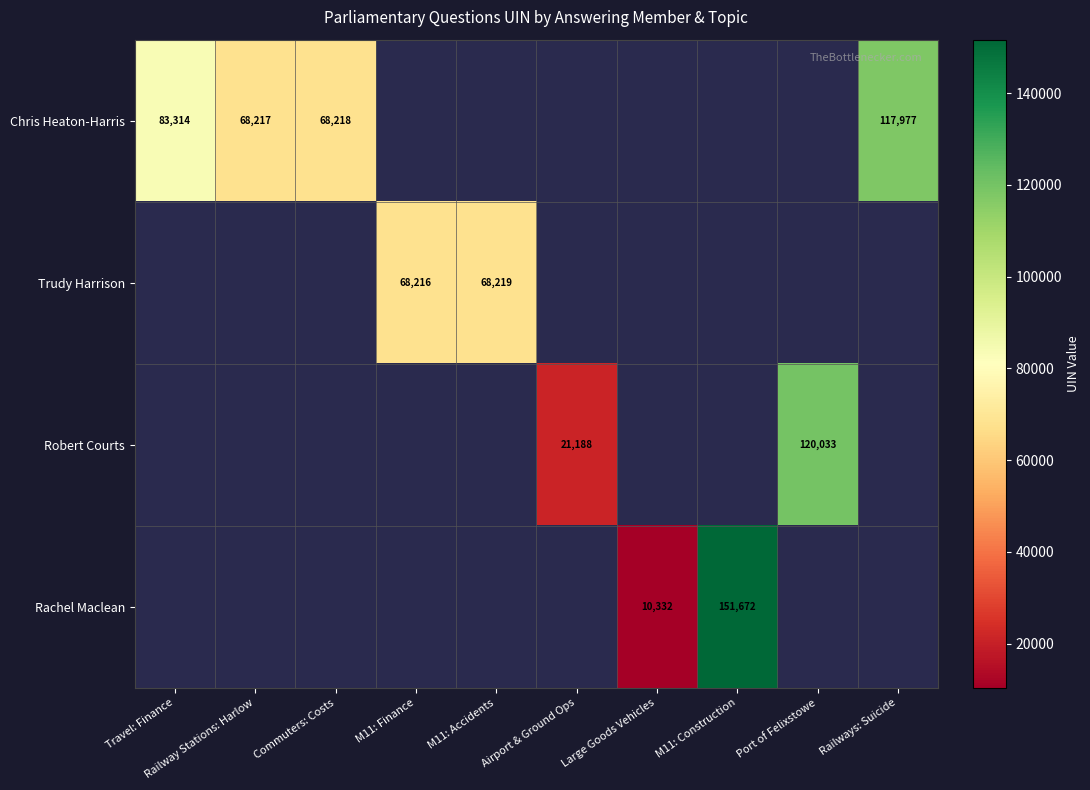

True or false: Rachel Maclean has a value of 151672 at M11: Construction.

True